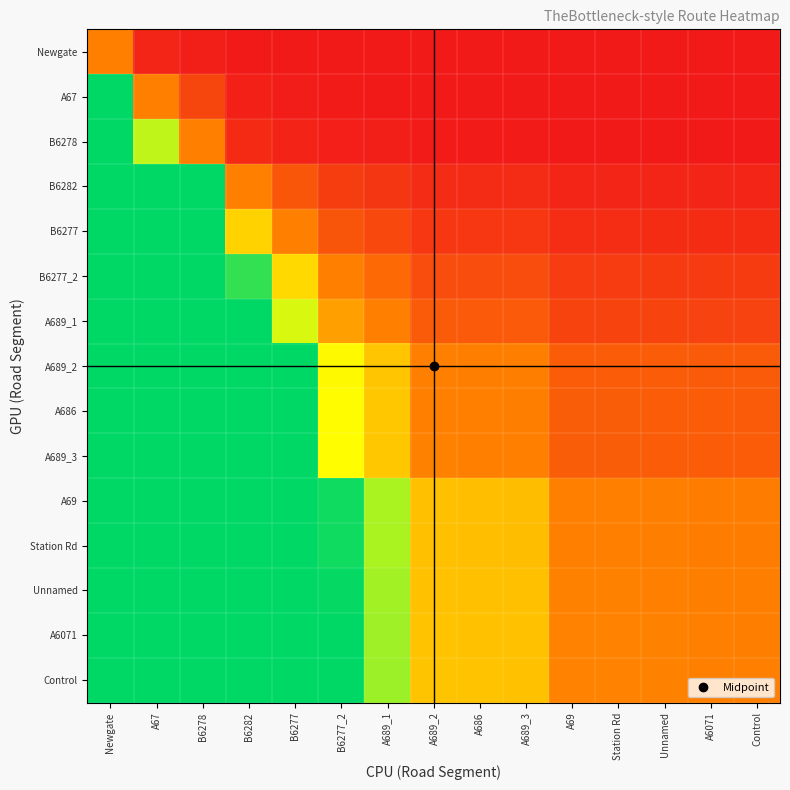

Reading left to right, extract all data points from this chart.

Newgate: Newgate=1.0	A67=0.1	B6278=0.1	B6282=0.0	B6277=0.0	B6277_2=0.0	A689_1=0.0	A689_2=0.0	A686=0.0	A689_3=0.0	A69=0.0	Station Rd=0.0	Unnamed=0.0	A6071=0.0	Control=0.0
A67: Newgate=8.0	A67=1.0	B6278=0.4	B6282=0.1	B6277=0.0	B6277_2=0.0	A689_1=0.0	A689_2=0.0	A686=0.0	A689_3=0.0	A69=0.0	Station Rd=0.0	Unnamed=0.0	A6071=0.0	Control=0.0
B6278: Newgate=18.0	A67=2.2	B6278=1.0	B6282=0.2	B6277=0.1	B6277_2=0.1	A689_1=0.0	A689_2=0.0	A686=0.0	A689_3=0.0	A69=0.0	Station Rd=0.0	Unnamed=0.0	A6071=0.0	Control=0.0
B6282: Newgate=106.0	A67=13.2	B6278=5.9	B6282=1.0	B6277=0.6	B6277_2=0.4	A689_1=0.3	A689_2=0.2	A686=0.2	A689_3=0.2	A69=0.1	Station Rd=0.1	Unnamed=0.1	A6071=0.1	Control=0.1
B6277: Newgate=174.0	A67=21.7	B6278=9.7	B6282=1.6	B6277=1.0	B6277_2=0.6	A689_1=0.5	A689_2=0.3	A686=0.3	A689_3=0.3	A69=0.2	Station Rd=0.2	Unnamed=0.2	A6071=0.2	Control=0.2
B6277_2: Newgate=296.0	A67=37.0	B6278=16.4	B6282=2.8	B6277=1.7	B6277_2=1.0	A689_1=0.8	A689_2=0.5	A686=0.5	A689_3=0.5	A69=0.3	Station Rd=0.3	Unnamed=0.3	A6071=0.3	Control=0.3
A689_1: Newgate=374.0	A67=46.7	B6278=20.8	B6282=3.5	B6277=2.1	B6277_2=1.3	A689_1=1.0	A689_2=0.6	A686=0.6	A689_3=0.6	A69=0.4	Station Rd=0.4	Unnamed=0.4	A6071=0.4	Control=0.4
A689_2: Newgate=579.0	A67=72.4	B6278=32.2	B6282=5.5	B6277=3.3	B6277_2=2.0	A689_1=1.5	A689_2=1.0	A686=1.0	A689_3=1.0	A69=0.7	Station Rd=0.7	Unnamed=0.7	A6071=0.7	Control=0.6
A686: Newgate=583.0	A67=72.9	B6278=32.4	B6282=5.5	B6277=3.4	B6277_2=2.0	A689_1=1.6	A689_2=1.0	A686=1.0	A689_3=1.0	A69=0.7	Station Rd=0.7	Unnamed=0.7	A6071=0.7	Control=0.7
A689_3: Newgate=587.0	A67=73.4	B6278=32.6	B6282=5.5	B6277=3.4	B6277_2=2.0	A689_1=1.6	A689_2=1.0	A686=1.0	A689_3=1.0	A69=0.7	Station Rd=0.7	Unnamed=0.7	A6071=0.7	Control=0.7
A69: Newgate=870.0	A67=108.7	B6278=48.3	B6282=8.2	B6277=5.0	B6277_2=2.9	A689_1=2.3	A689_2=1.5	A686=1.5	A689_3=1.5	A69=1.0	Station Rd=1.0	Unnamed=1.0	A6071=1.0	Control=1.0
Station Rd: Newgate=870.0	A67=108.7	B6278=48.3	B6282=8.2	B6277=5.0	B6277_2=2.9	A689_1=2.3	A689_2=1.5	A686=1.5	A689_3=1.5	A69=1.0	Station Rd=1.0	Unnamed=1.0	A6071=1.0	Control=1.0
Unnamed: Newgate=881.0	A67=110.1	B6278=48.9	B6282=8.3	B6277=5.1	B6277_2=3.0	A689_1=2.4	A689_2=1.5	A686=1.5	A689_3=1.5	A69=1.0	Station Rd=1.0	Unnamed=1.0	A6071=1.0	Control=1.0
A6071: Newgate=888.0	A67=111.0	B6278=49.3	B6282=8.4	B6277=5.1	B6277_2=3.0	A689_1=2.4	A689_2=1.5	A686=1.5	A689_3=1.5	A69=1.0	Station Rd=1.0	Unnamed=1.0	A6071=1.0	Control=1.0
Control: Newgate=893.0	A67=111.6	B6278=49.6	B6282=8.4	B6277=5.1	B6277_2=3.0	A689_1=2.4	A689_2=1.5	A686=1.5	A689_3=1.5	A69=1.0	Station Rd=1.0	Unnamed=1.0	A6071=1.0	Control=1.0